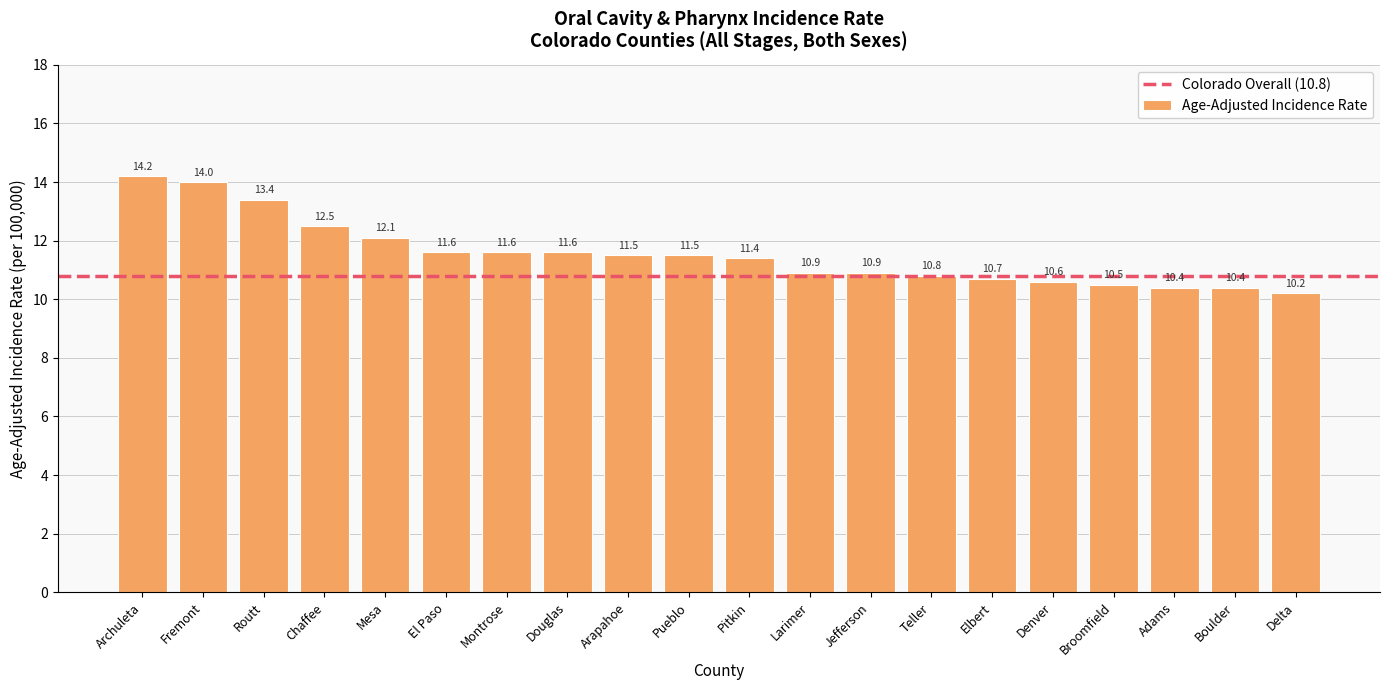

What is the sum of the values at Larimer and Delta?

21.1